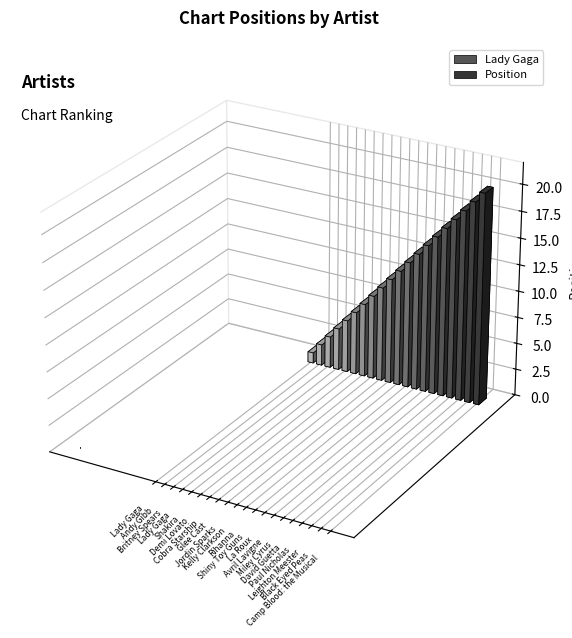

The value at Britney Spears is 3. True or false?

True